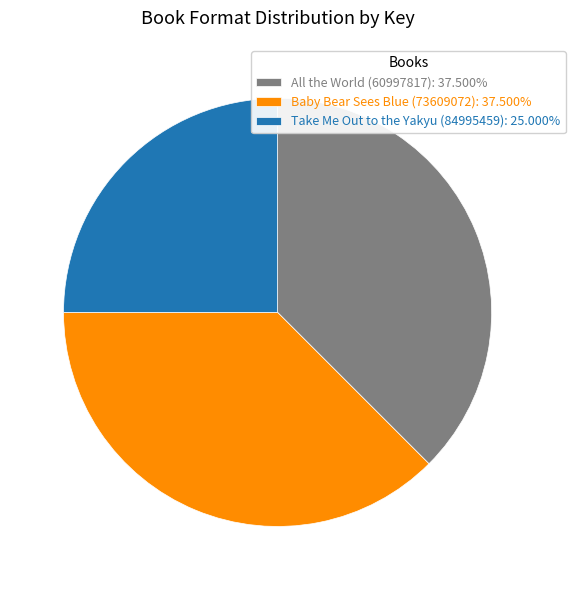

Combined, do All the World (60997817) and Take Me Out to the Yakyu (84995459) account for over 50%?

Yes